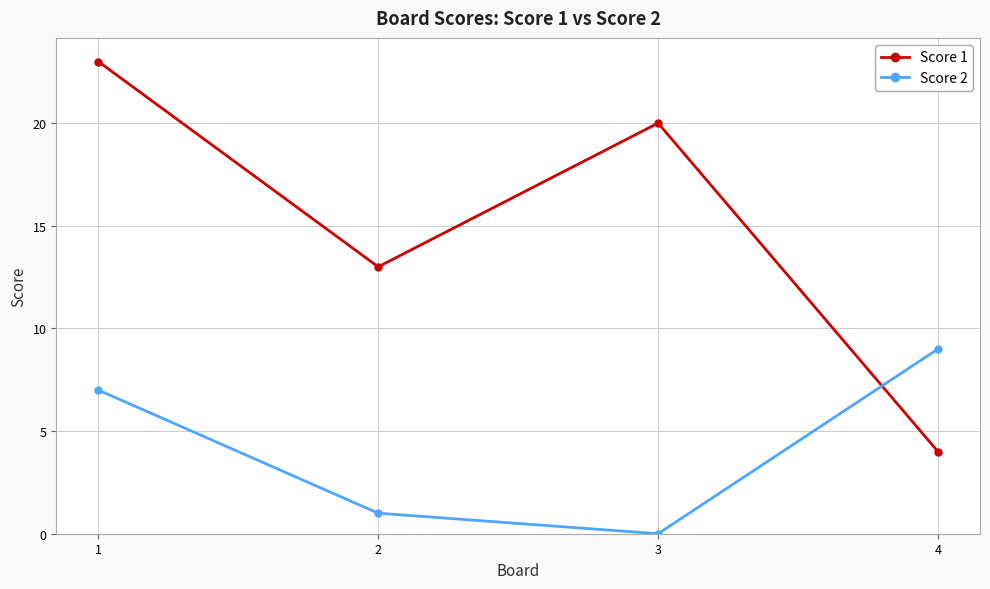

At which category is the sum across all series the highest?

1